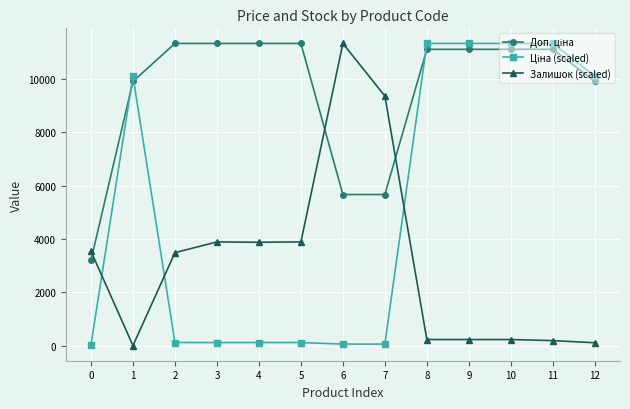

What is the difference between the second highest and second lowest values in the Залишок (scaled) series?

9255.0